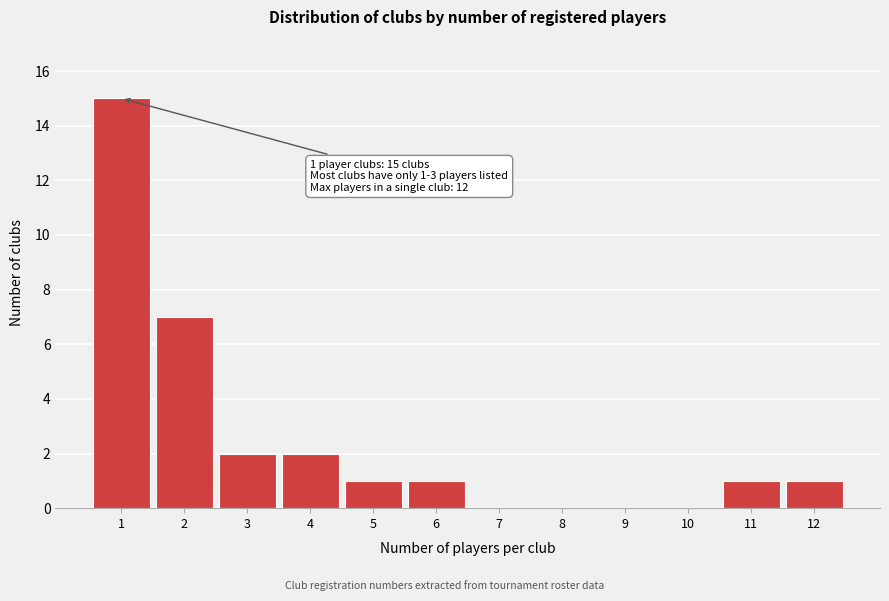

Which range on the x-axis has the tallest bar?

0.5 to 1.5